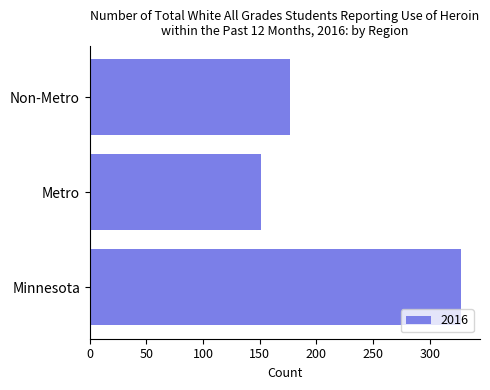

Reading bottom to top, what are all the values shown in this chart?

Minnesota=328	Metro=151	Non-Metro=177